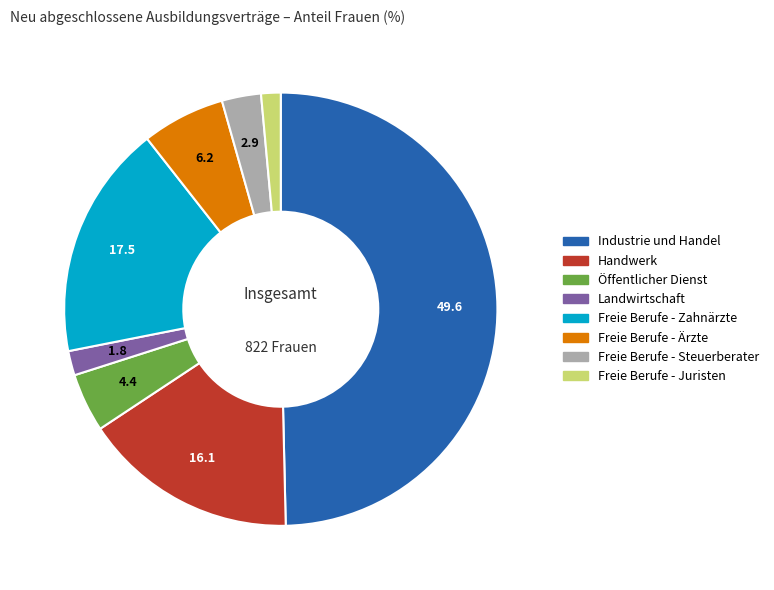

What is the largest slice in the pie chart?

Industrie und Handel